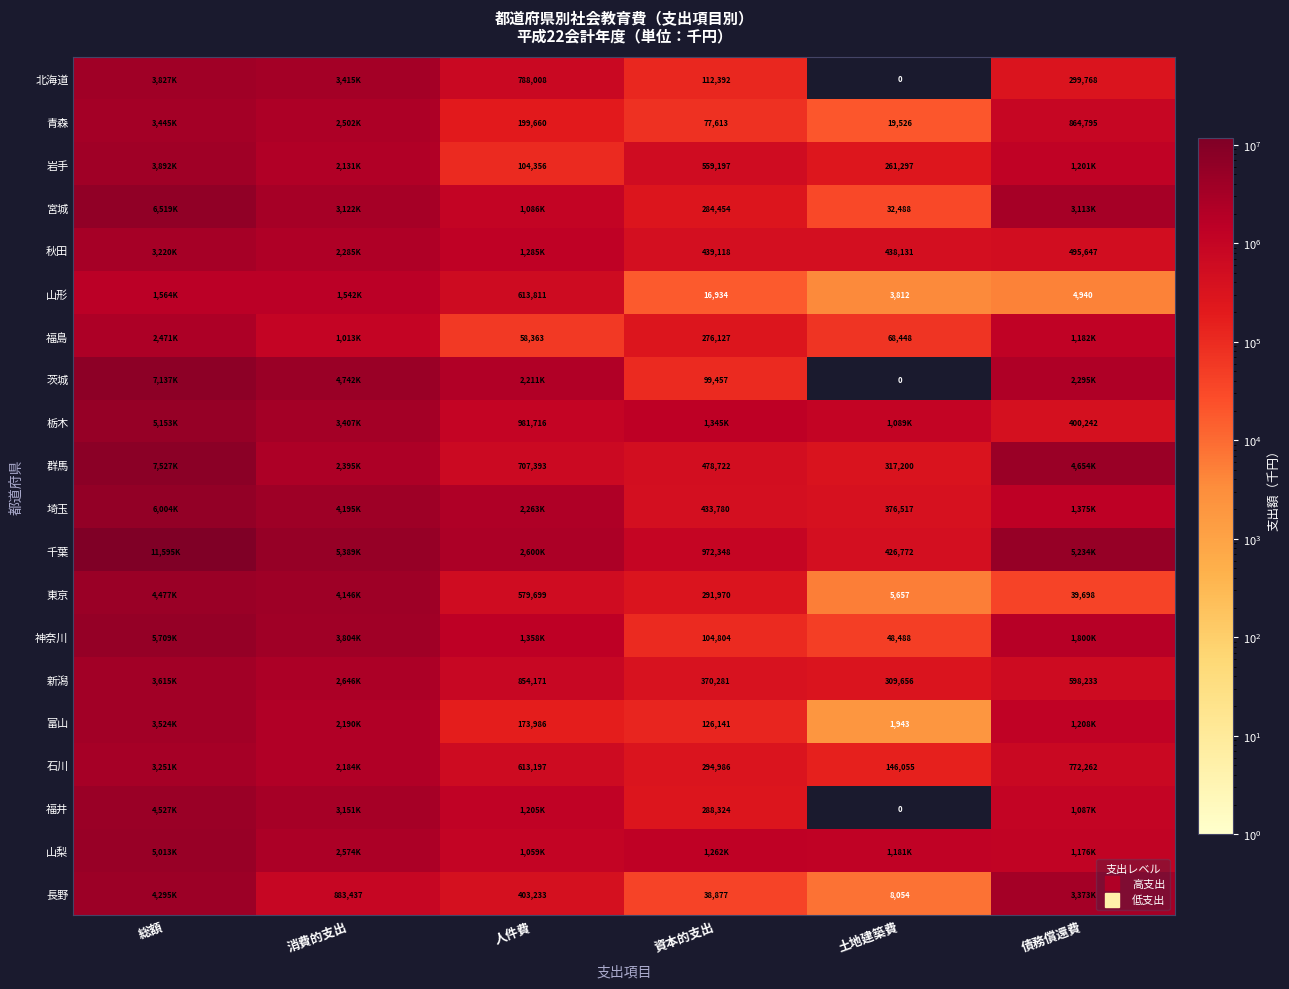

Between 資本的支出 and 消費的支出, which is larger?

消費的支出